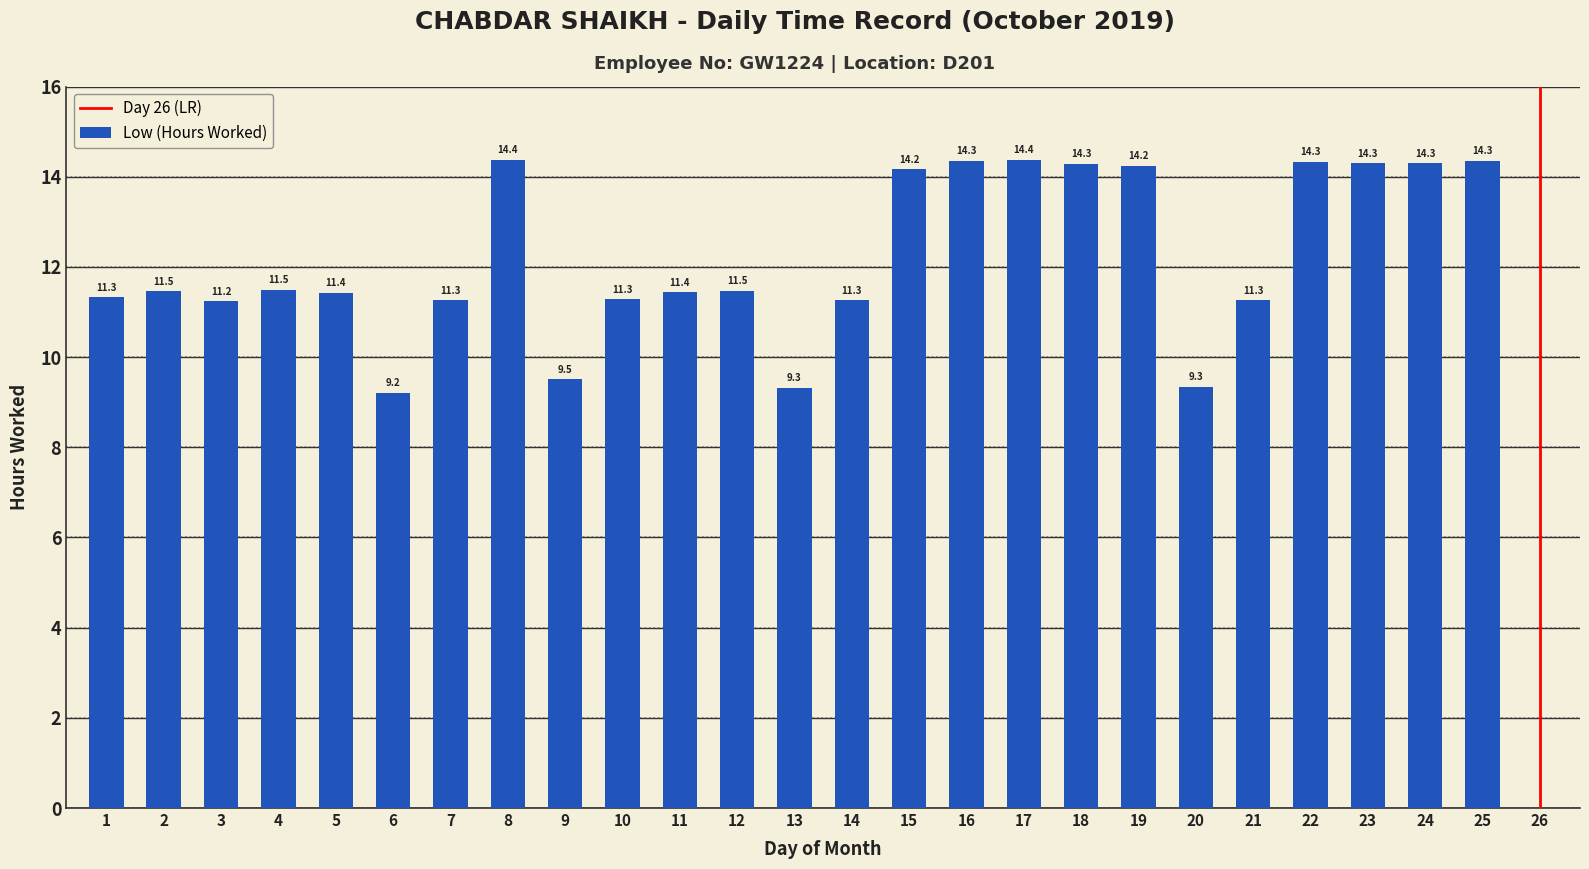

Does the chart contain stacked bars?

No